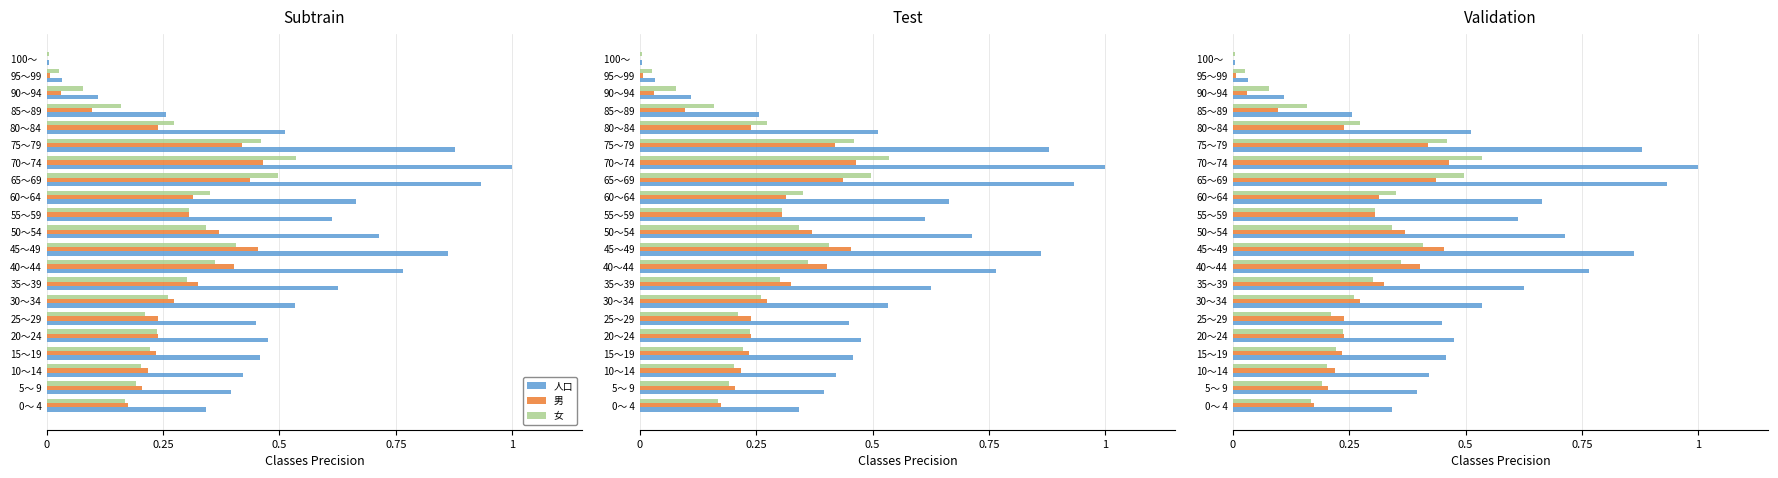

Reading right to left, transcribe all the data shown in this chart.

人口: 0.0	0.0	0.1	0.3	0.5	0.9	1.0	0.9	0.7	0.6	0.7	0.9	0.8	0.6	0.5	0.4	0.5	0.5	0.4	0.4	0.3
男: 0.0	0.0	0.0	0.1	0.2	0.4	0.5	0.4	0.3	0.3	0.4	0.5	0.4	0.3	0.3	0.2	0.2	0.2	0.2	0.2	0.2
女: 0.0	0.0	0.1	0.2	0.3	0.5	0.5	0.5	0.3	0.3	0.3	0.4	0.4	0.3	0.3	0.2	0.2	0.2	0.2	0.2	0.2